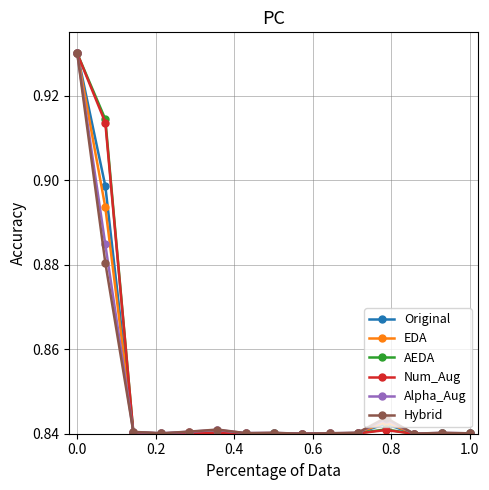

At how many categories does at least one series exceed 0?

15